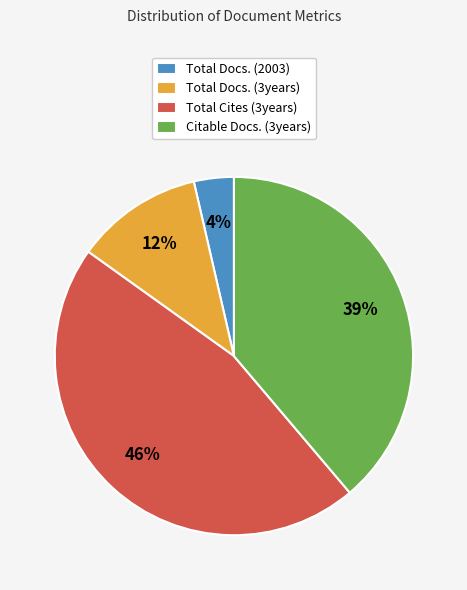

How many slices are in this pie chart?

4